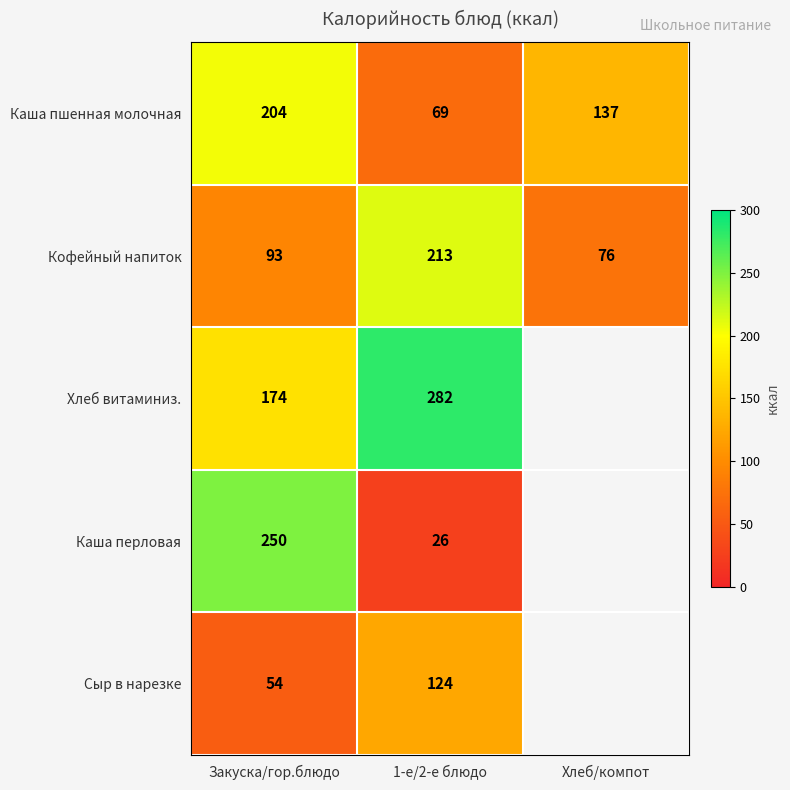

What value does the Каша пшенная молочная series have at 1-е/2-е блюдо, to the nearest 10?

70